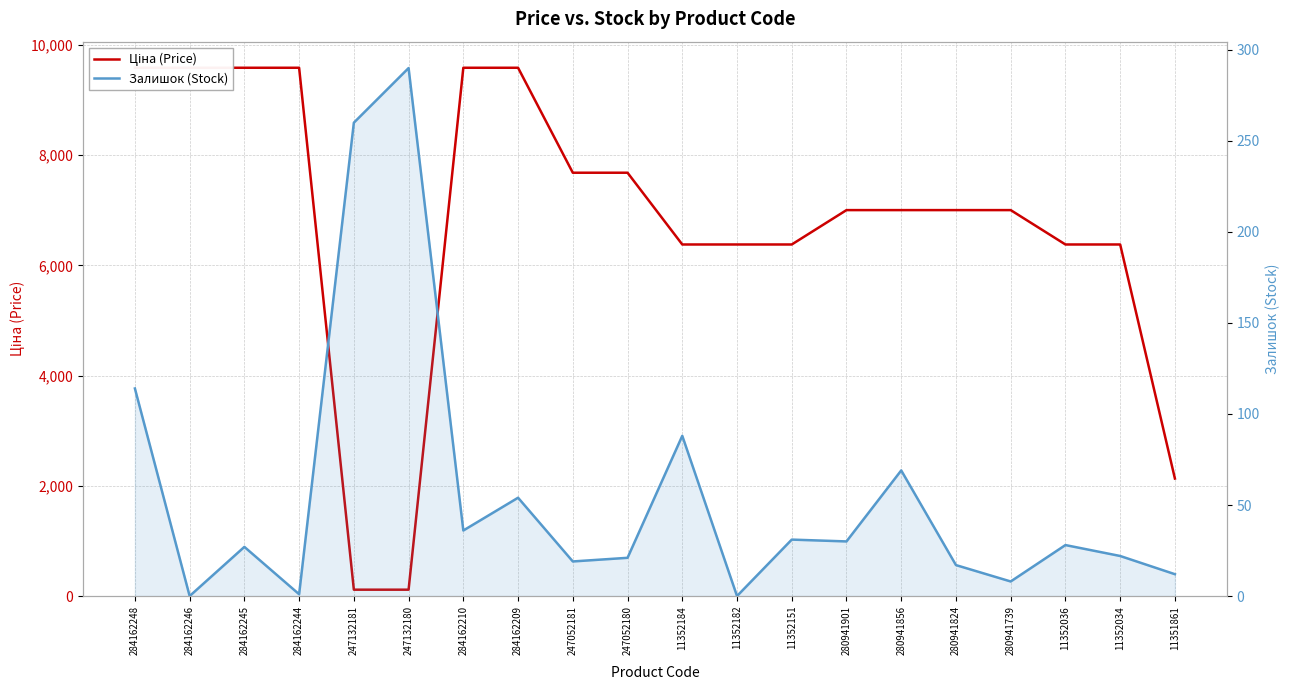

The Залишок (Stock) series shows 290.0 at 247132180. True or false?

True